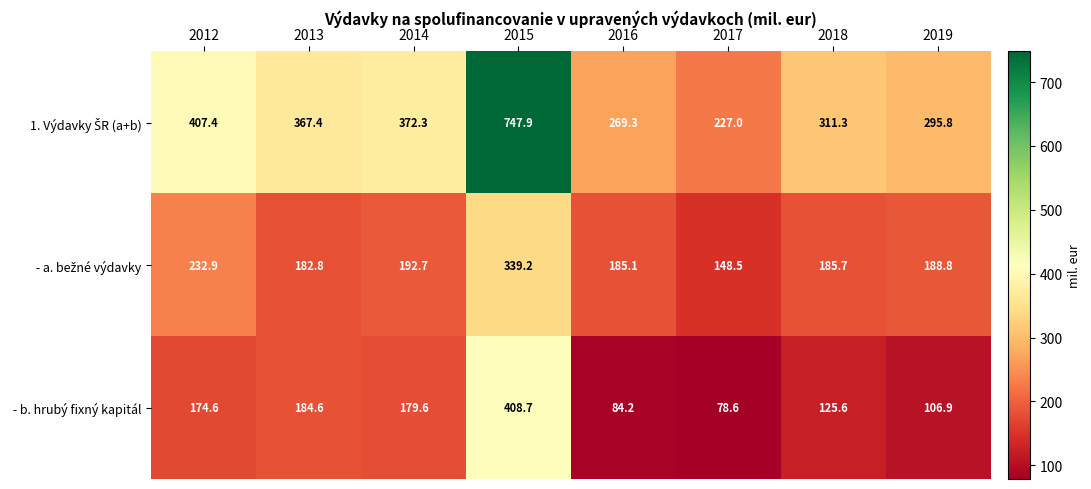

At which category does the chart reach its minimum across all series?

2017